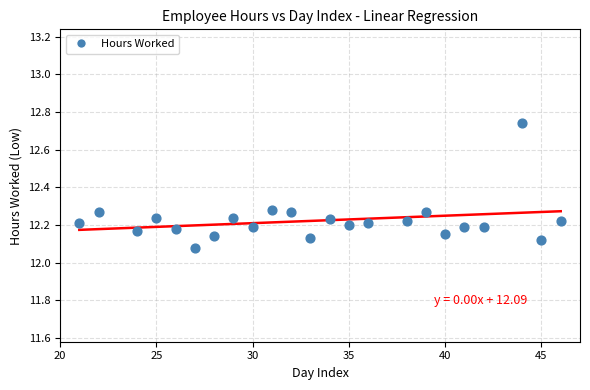

What is the range of Y values (max minus min)?

0.7